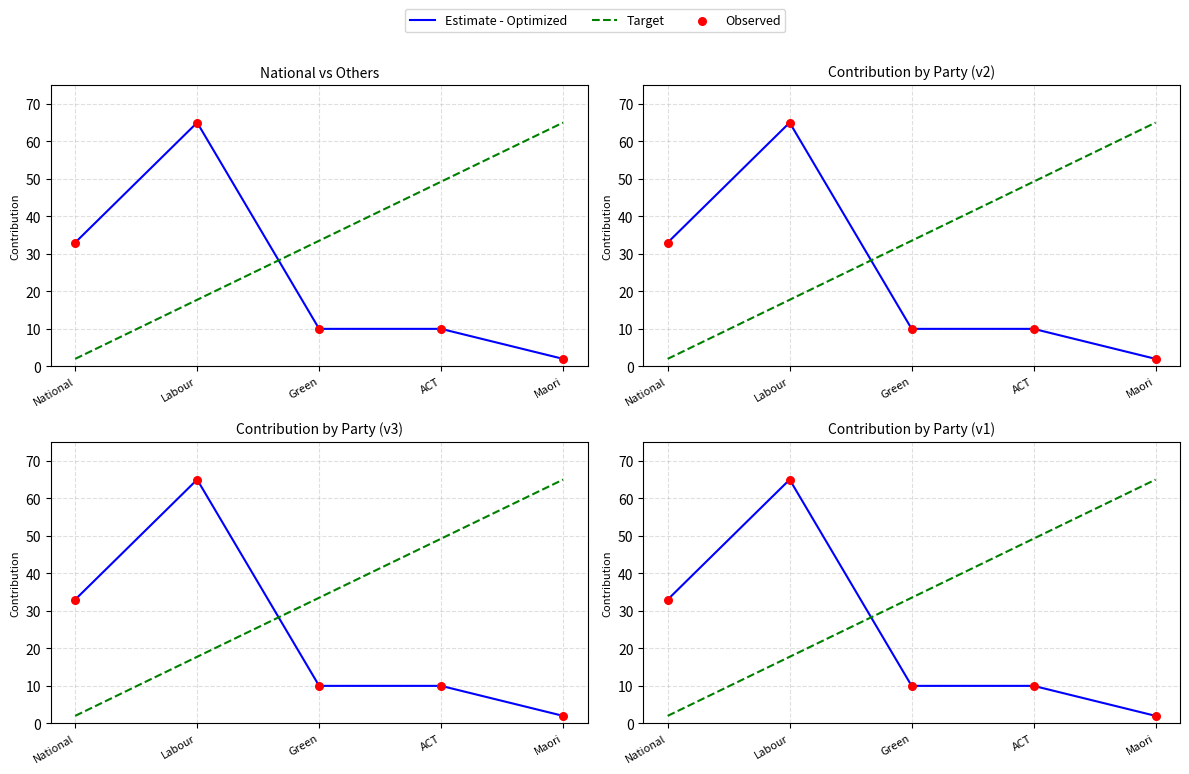

Which series has the largest total across all categories?

Target